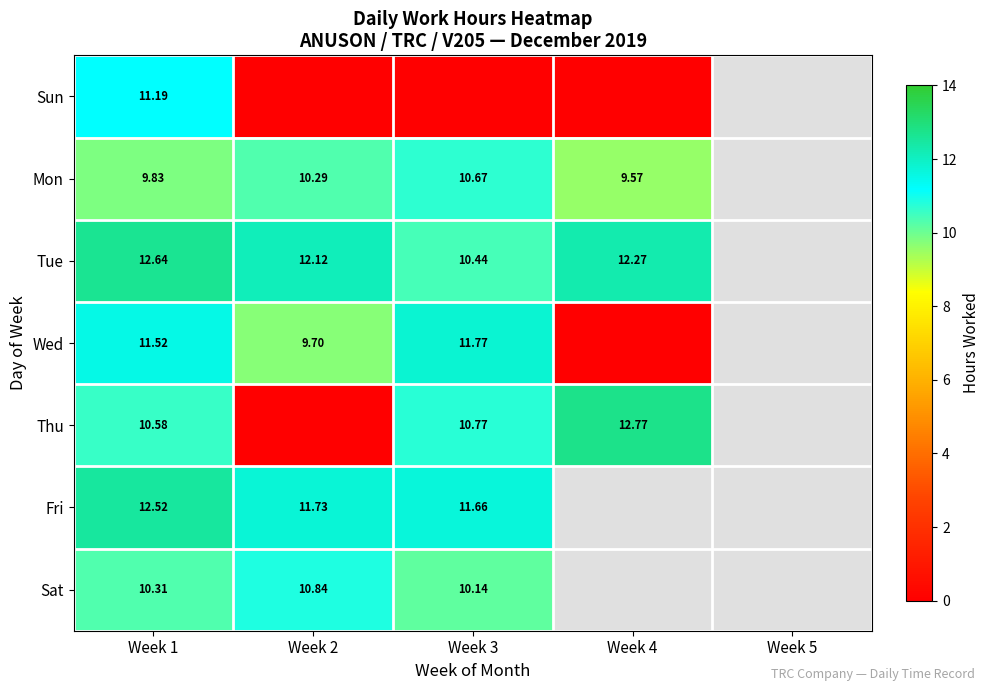

Is the value of Tue at Week 4 greater than the value of Sat at Week 3?

Yes